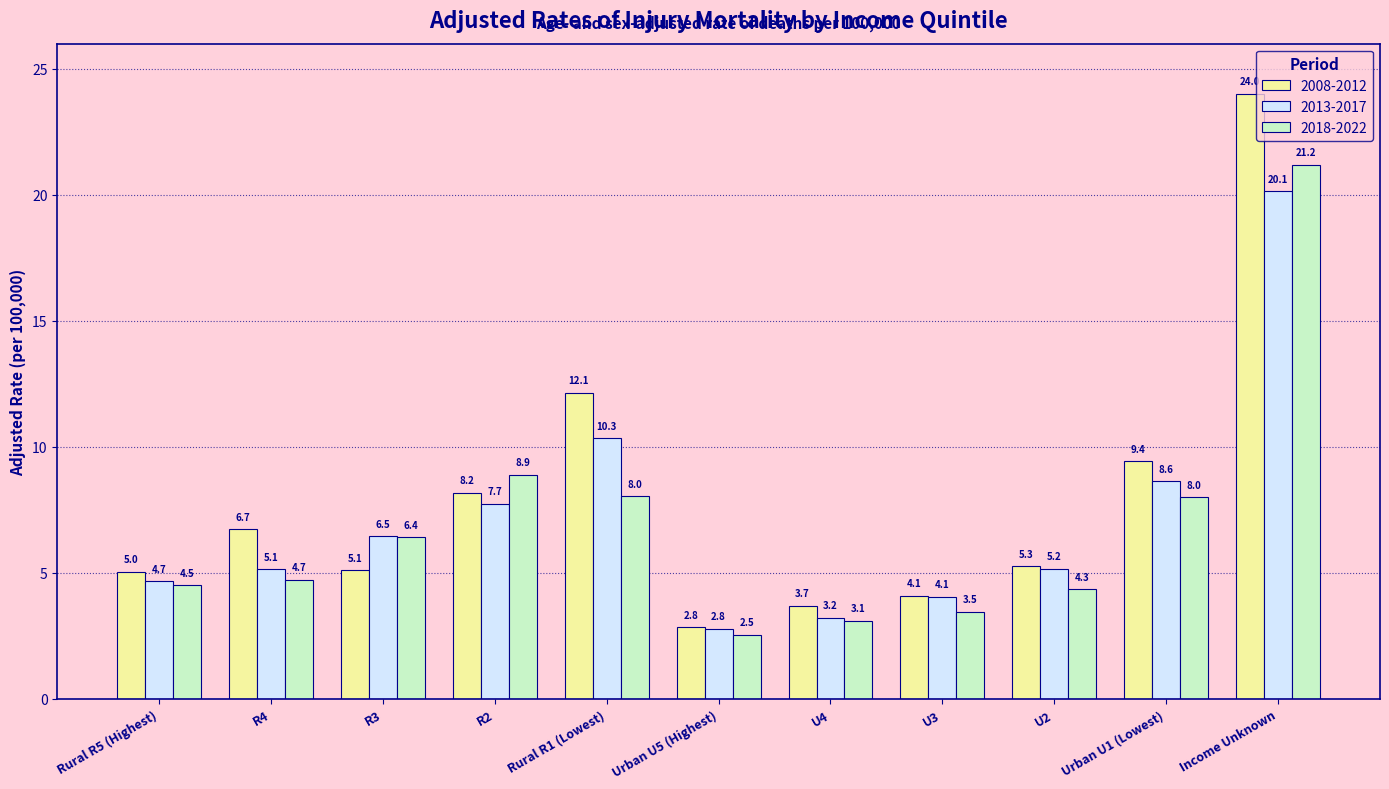

What are all the series names shown in the legend?

2008-2012, 2013-2017, 2018-2022